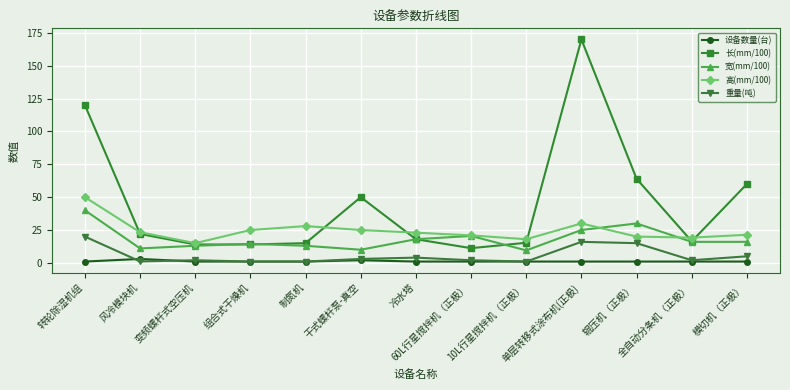

Where is the first local maximum for 高(mm/100)?

制氮机